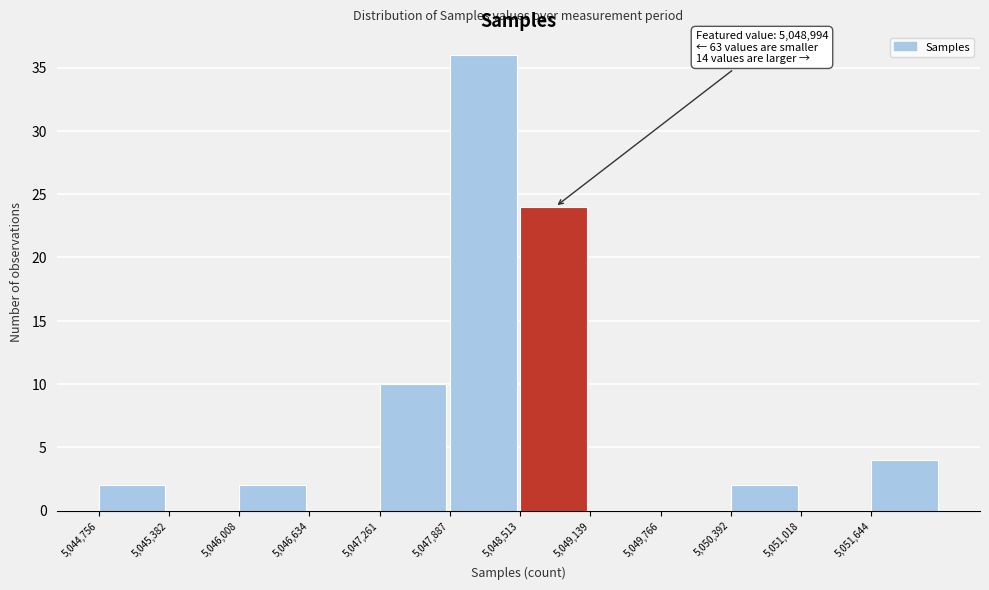

Which range on the x-axis has the tallest bar?

5047900 to 5048500